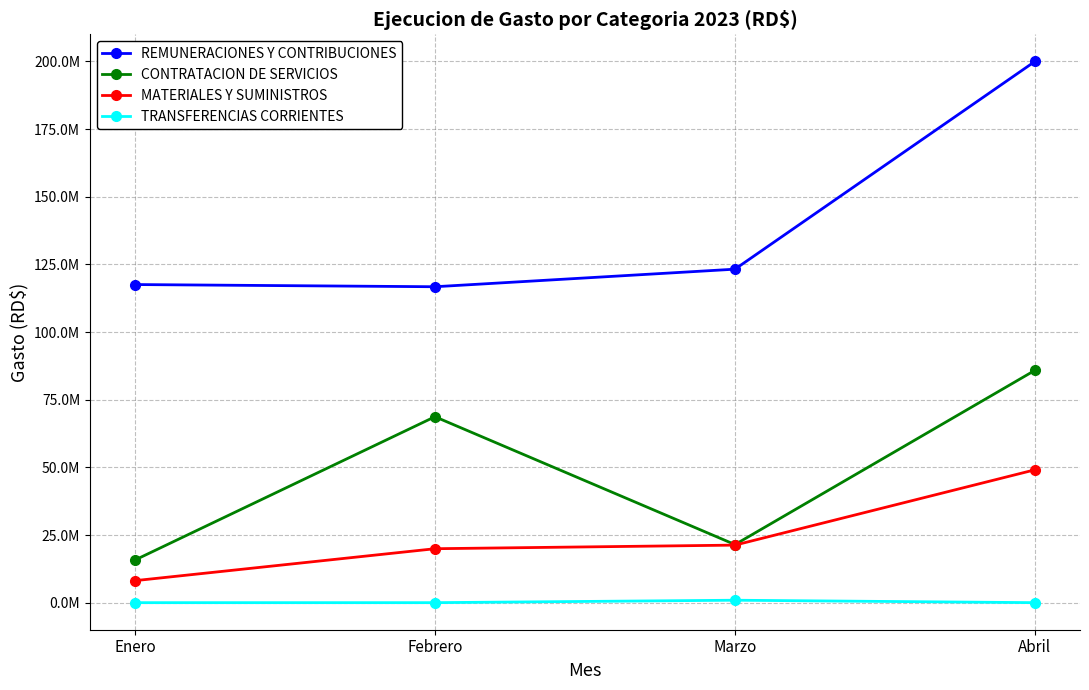

What is the maximum value for TRANSFERENCIAS CORRIENTES?

900000.0